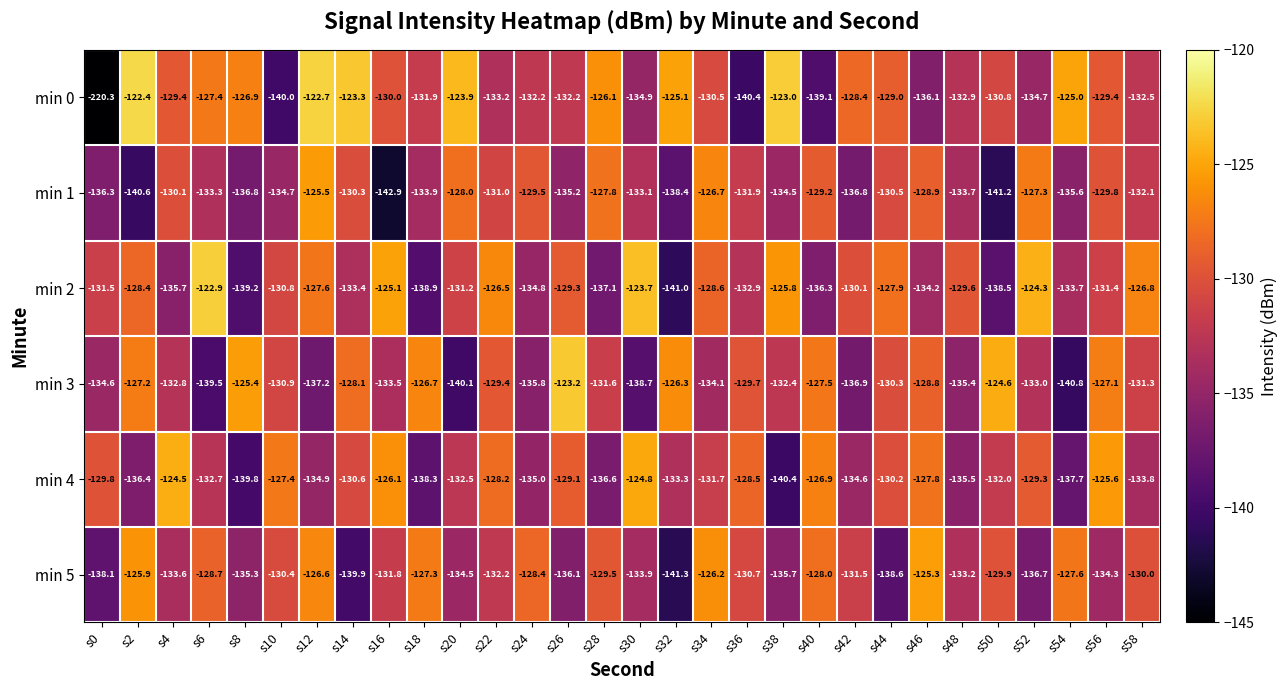

How many series are shown in this chart?

6